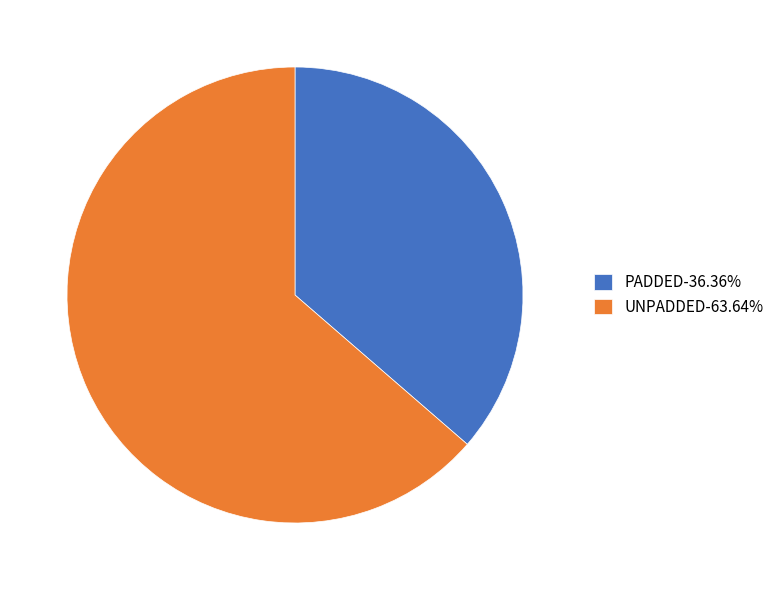

Do PADDED-36.36% and UNPADDED-63.64% together represent more than half of the pie?

Yes